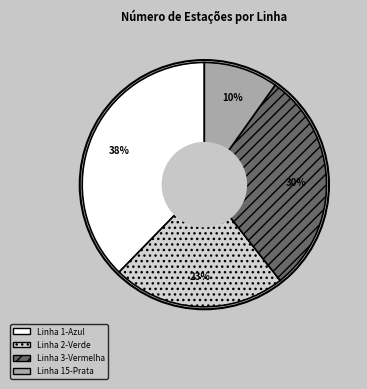

What is the ratio of the value at Linha 1-Azul to the value at Linha 15-Prata?

3.8